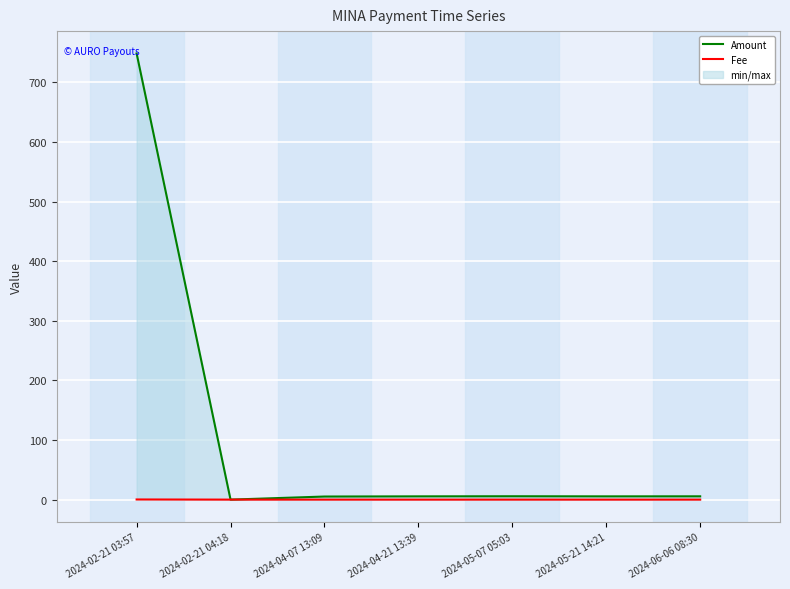

How many interior local valleys does the Amount series have?

2